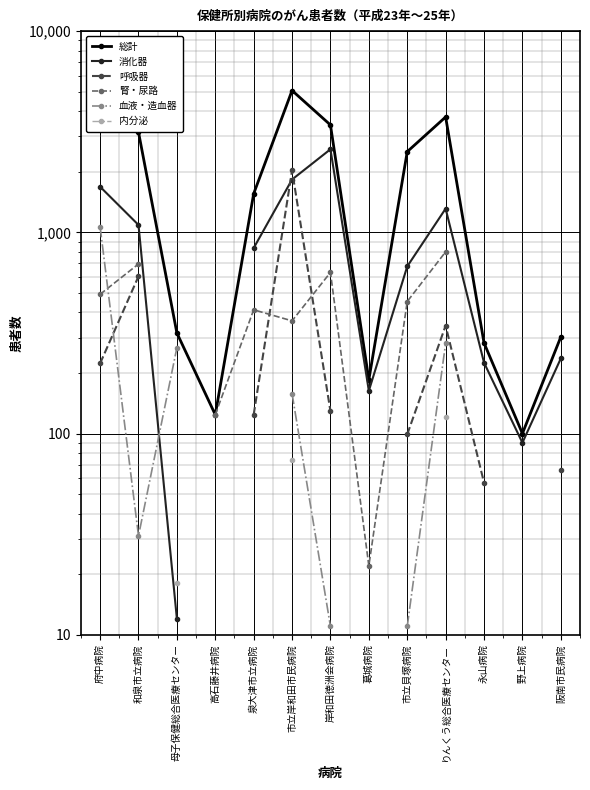

Count the number of categories in the chart.

13